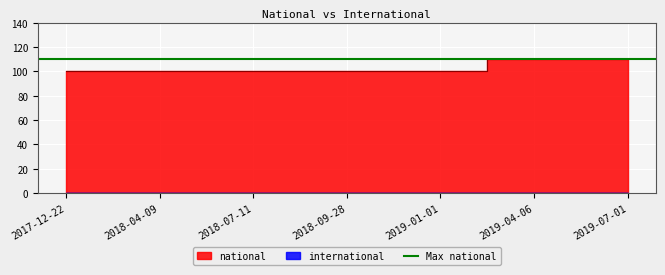

What is the difference between the second highest and minimum values?

10